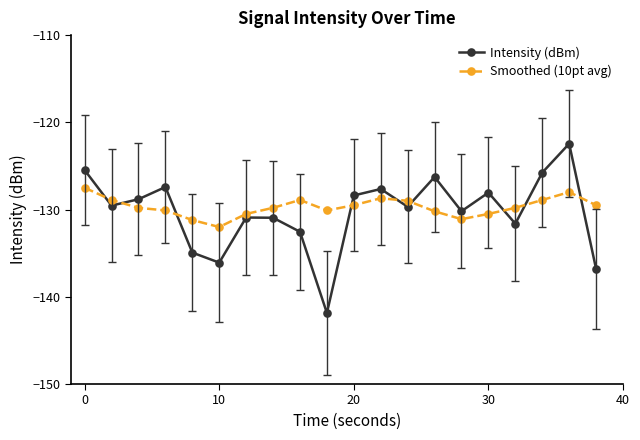

Which series has the widest spread of values?

Intensity (dBm)